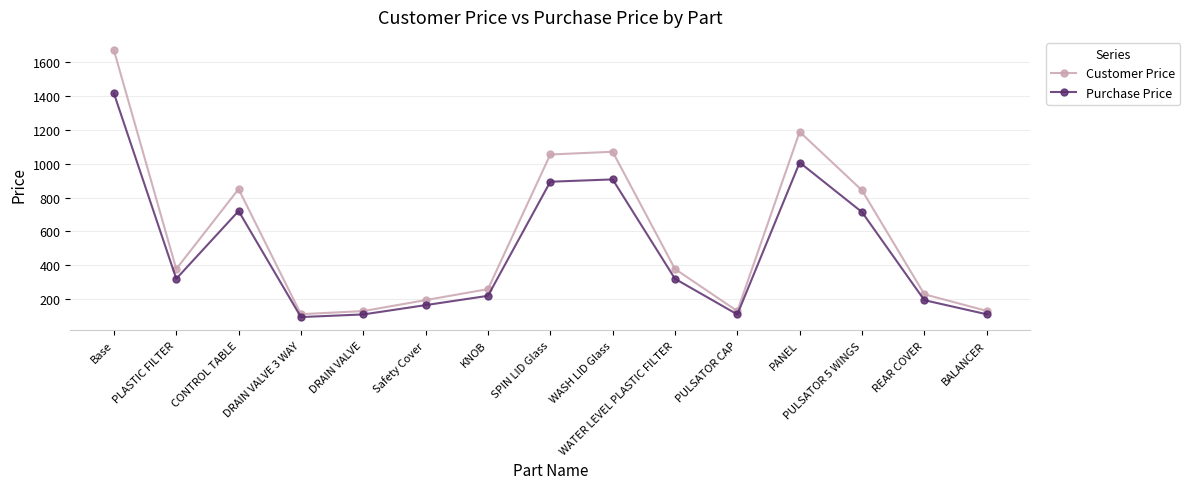

List the series in order of their peak value, highest first.

Customer Price, Purchase Price